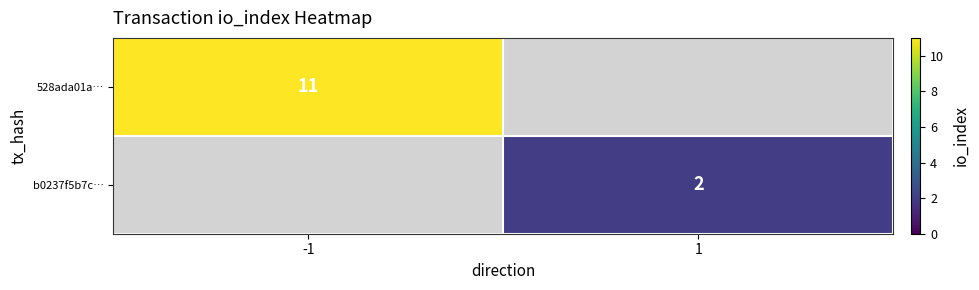

The value of 528ada01a⋯ at -1 is 5. True or false?

False